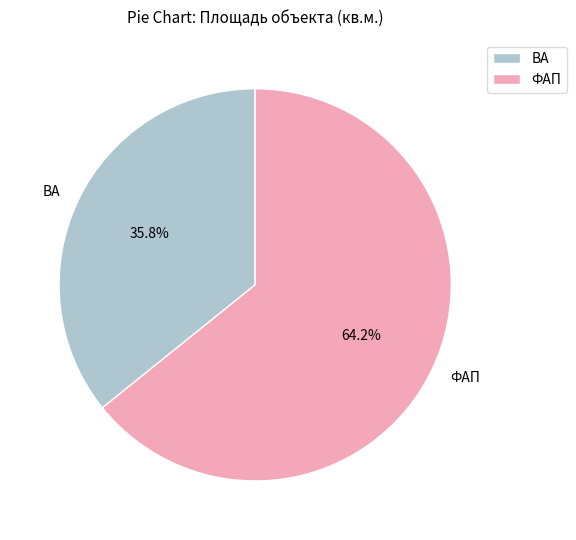

What percentage is NOT represented by ВА?

64.2%